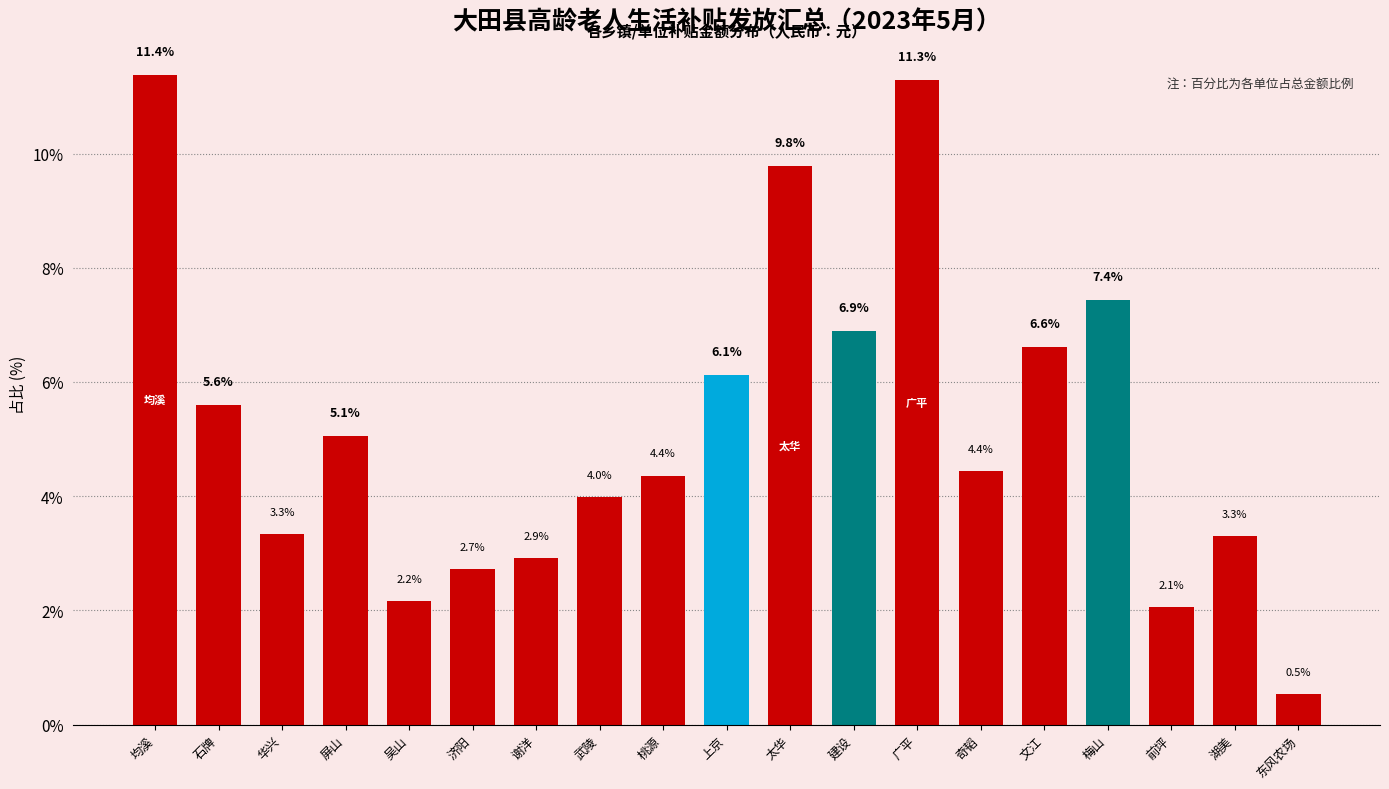

Reading left to right, transcribe all the data shown in this chart.

均溪=11.4	石牌=5.6	华兴=3.3	屏山=5.1	吴山=2.2	济阳=2.7	谢洋=2.9	武陵=4.0	桃源=4.4	上京=6.1	太华=9.8	建设=6.9	广平=11.3	奇韬=4.4	文江=6.6	梅山=7.4	前坪=2.1	湖美=3.3	东风农场=0.5